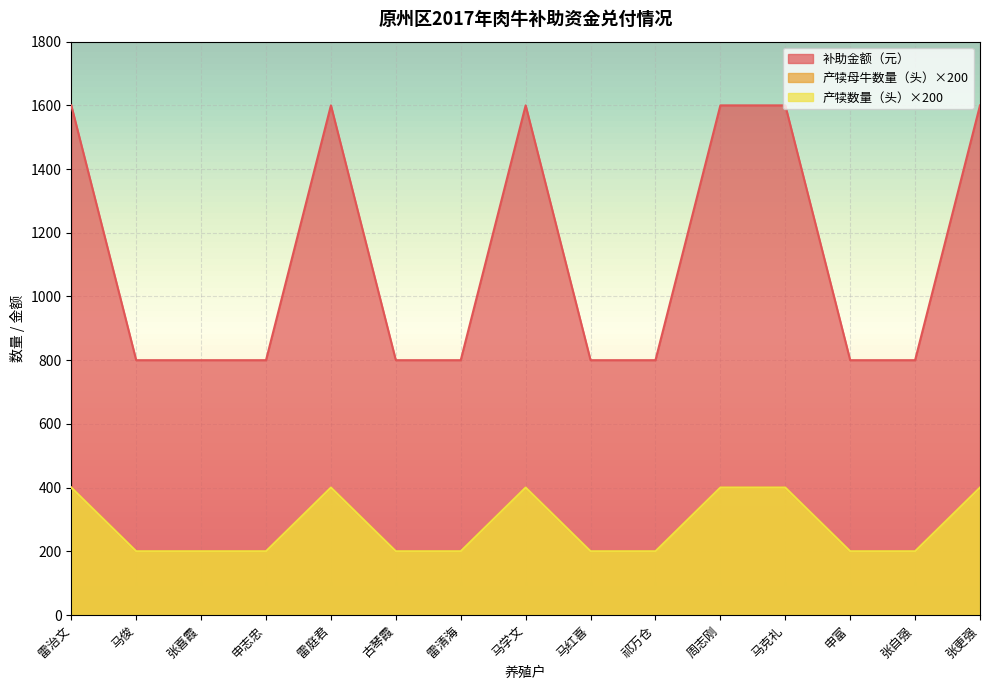

Is it true that 补助金额（元） equals 118 at 张更强?

False